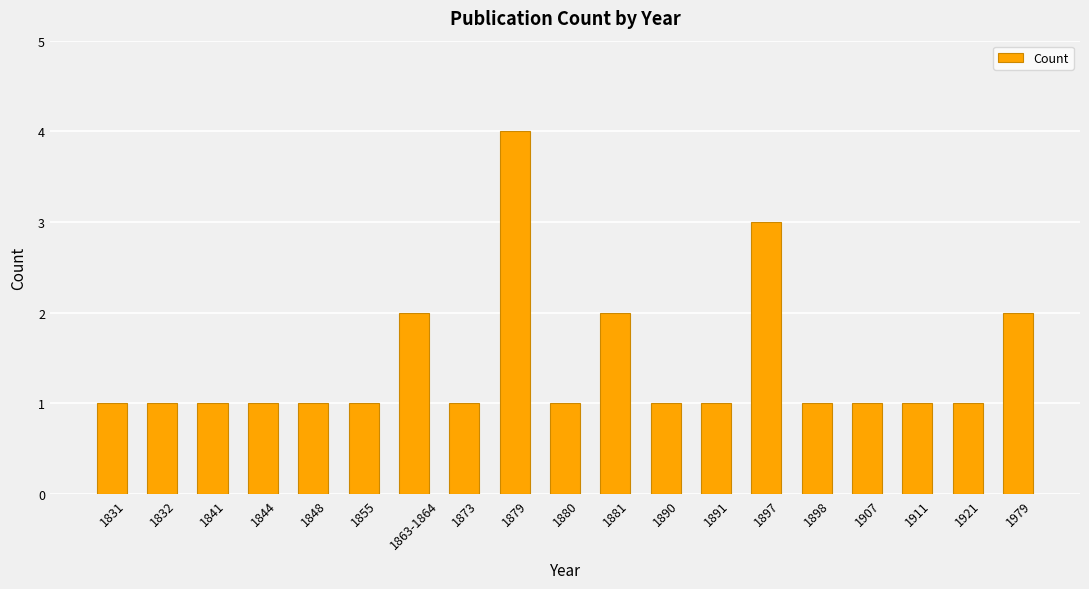

How many data points does each series have?

19